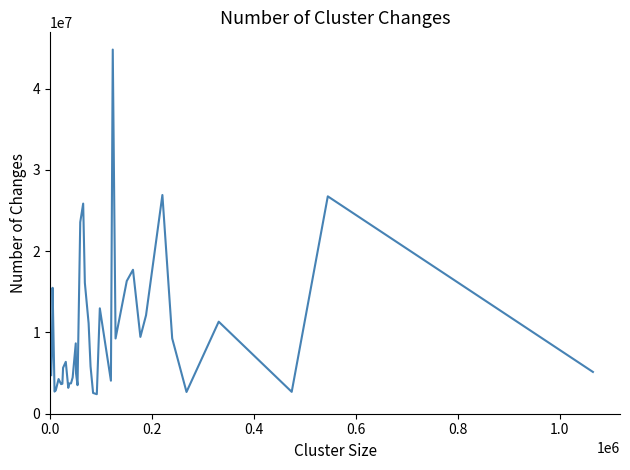

What is the smallest value displayed?

2403000